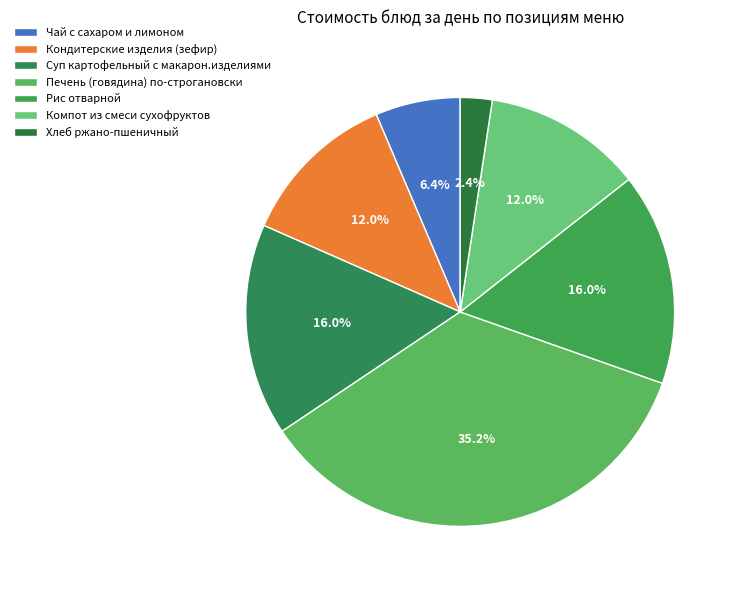

Between Компот из смеси сухофруктов and Суп картофельный с макарон.изделиями, which is larger?

Суп картофельный с макарон.изделиями